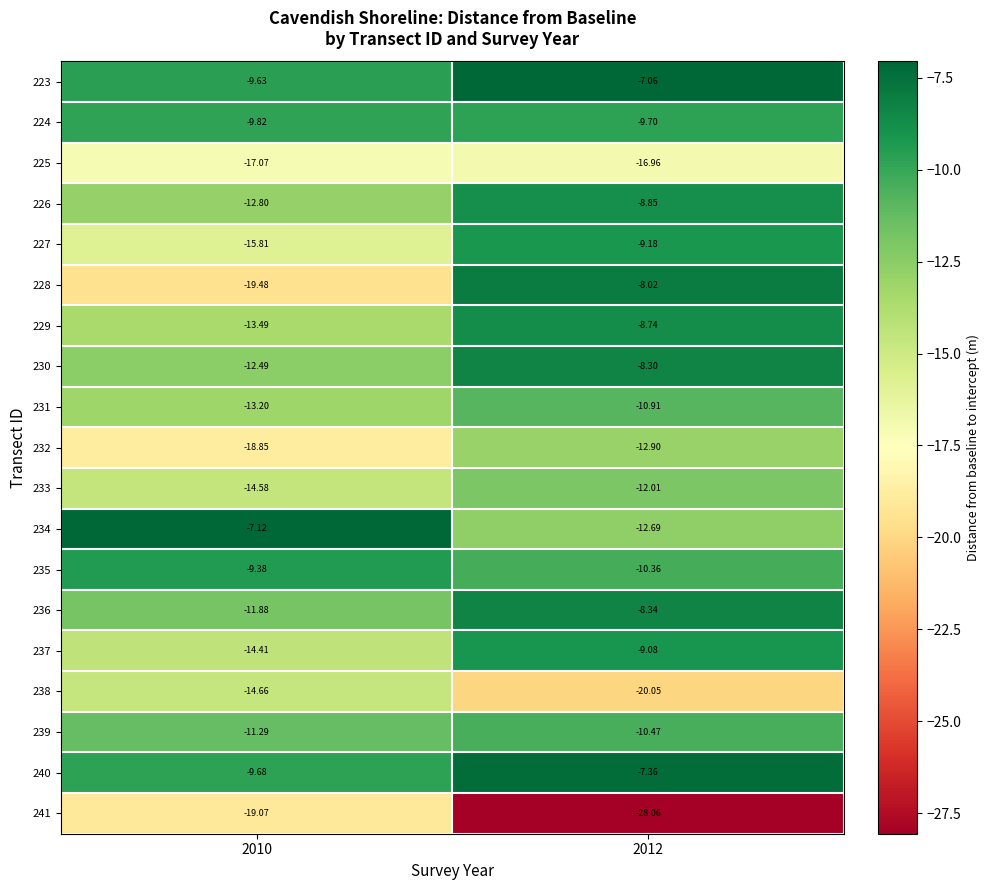

Is the value of 240 at 2010 greater than the value of 229 at 2012?

No